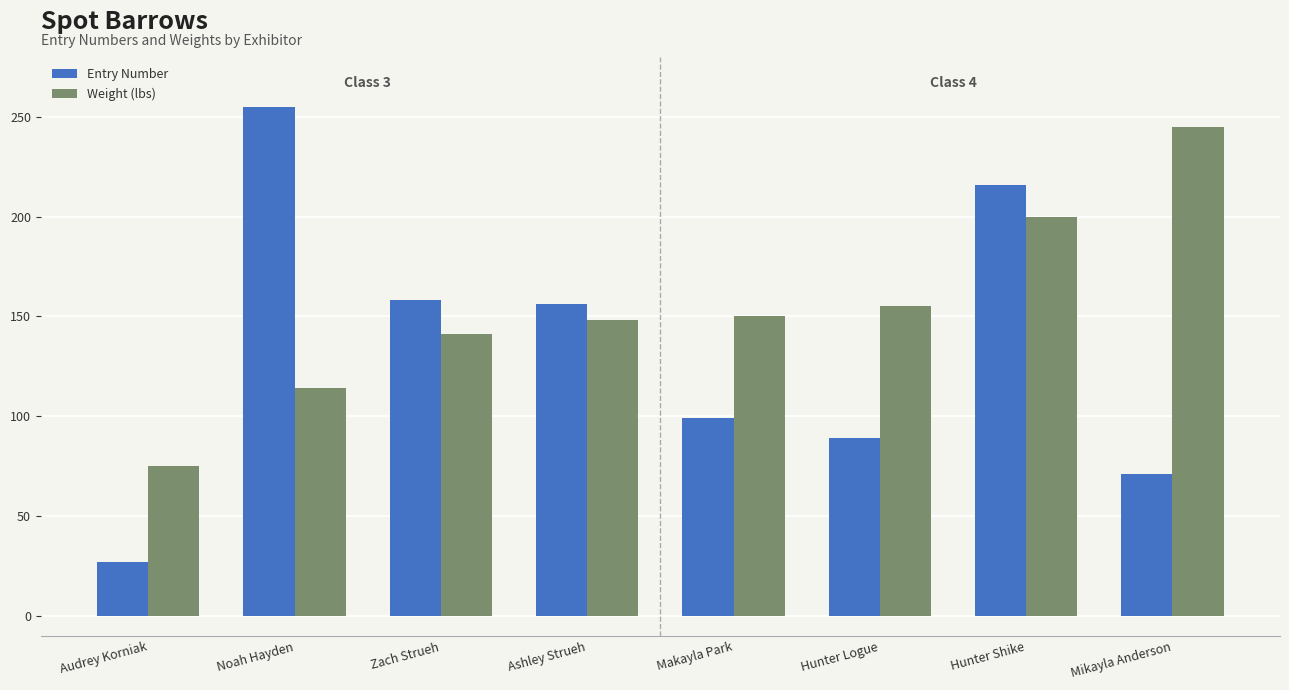

What is the sum of the Entry Number values at Hunter Logue and Audrey Korniak?

116